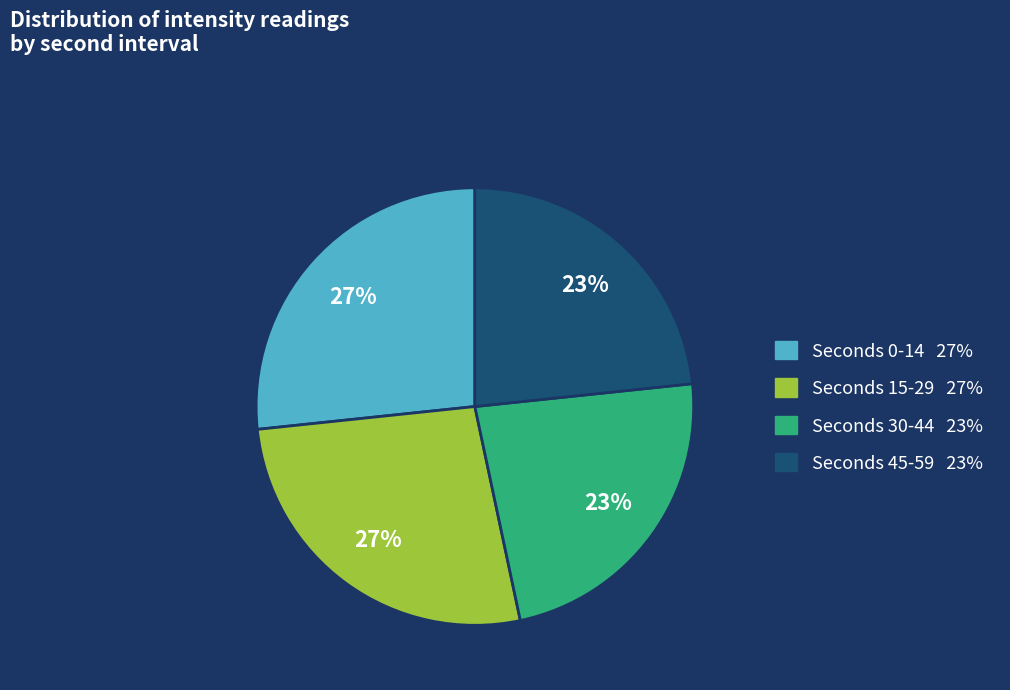

Is there any slice that represents more than half of the pie?

No